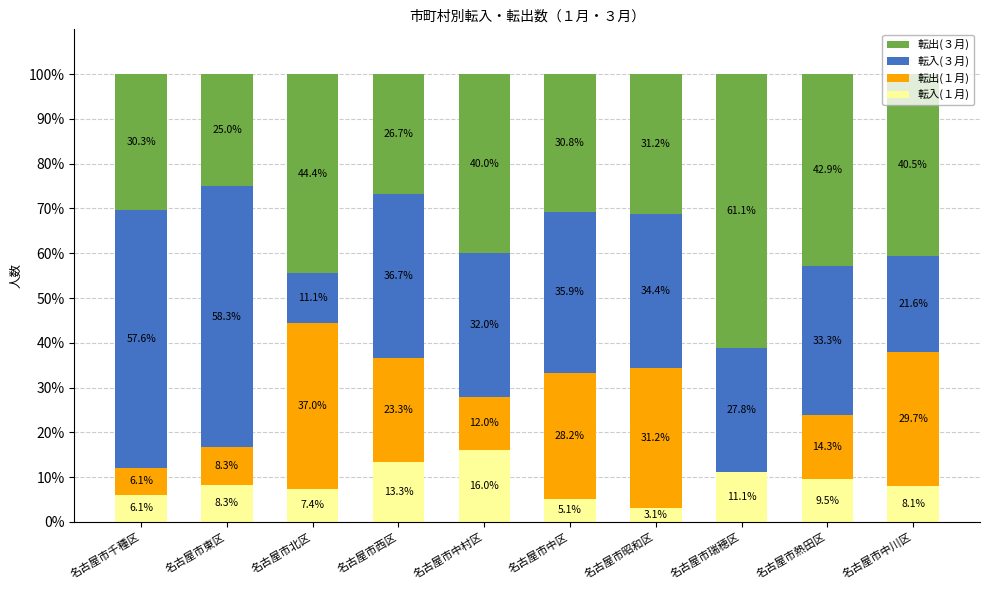

What is the highest value of the 転入(１月) series?

16.0